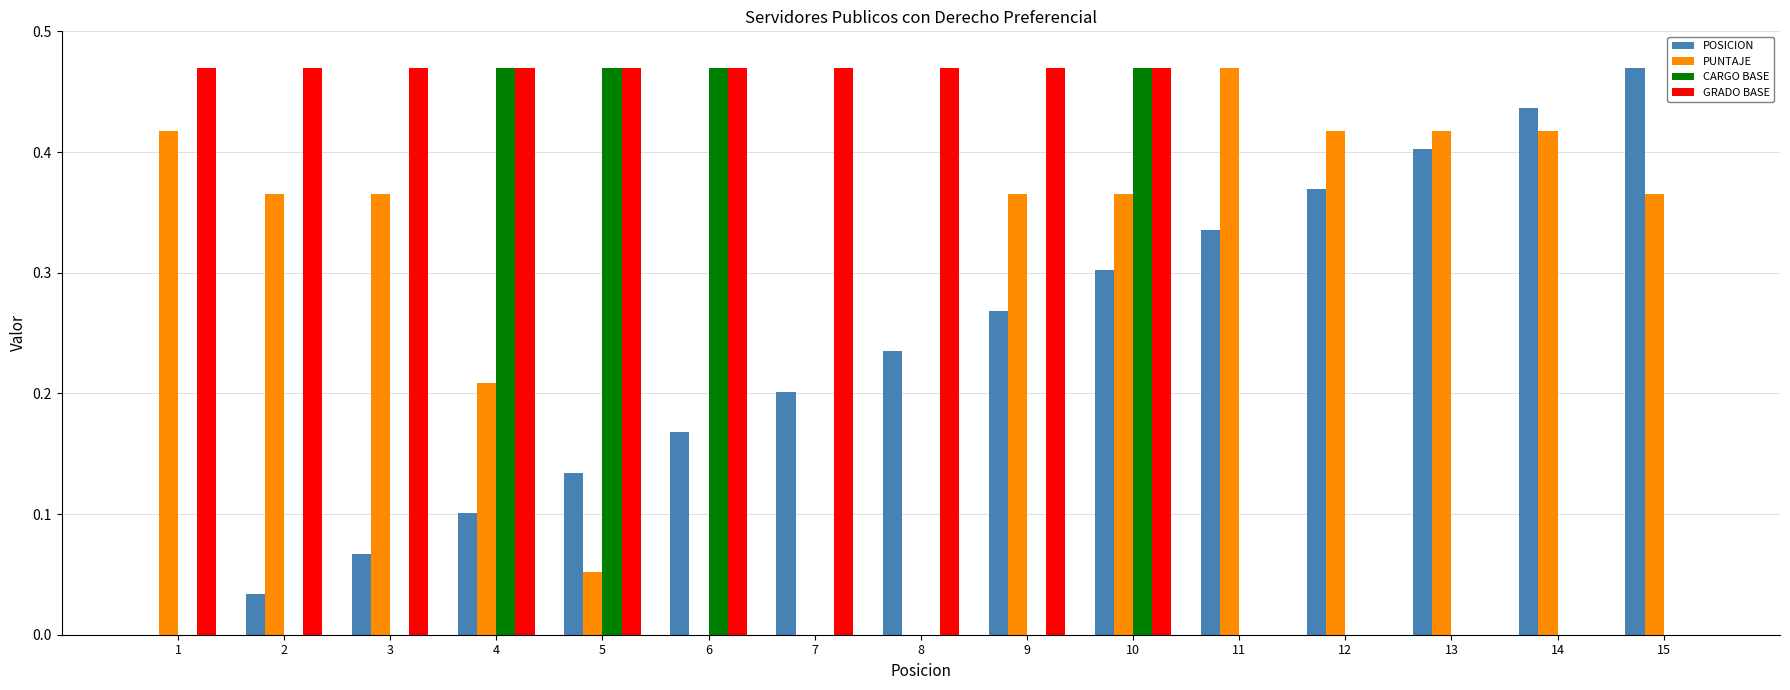

Are the bars grouped side by side (vs. stacked)?

Yes